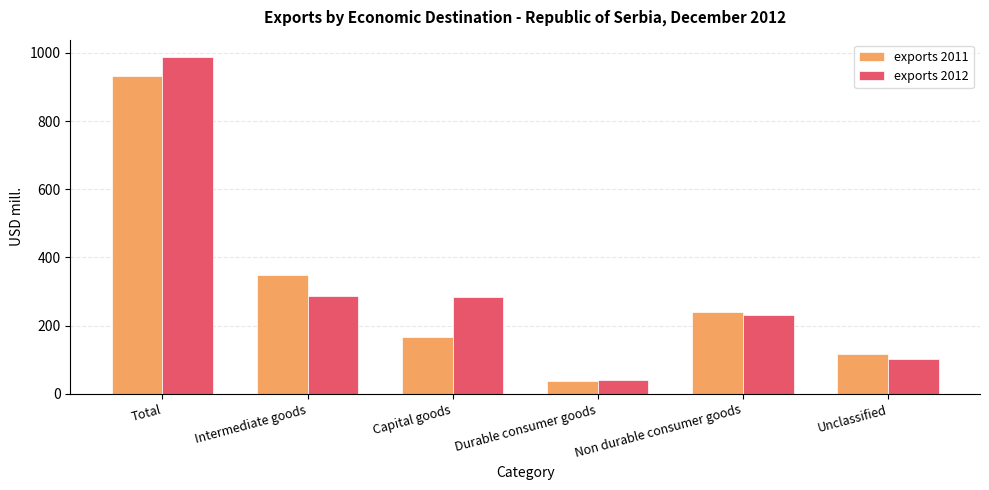

The exports 2012 series shows 1306.2 at Total. True or false?

False